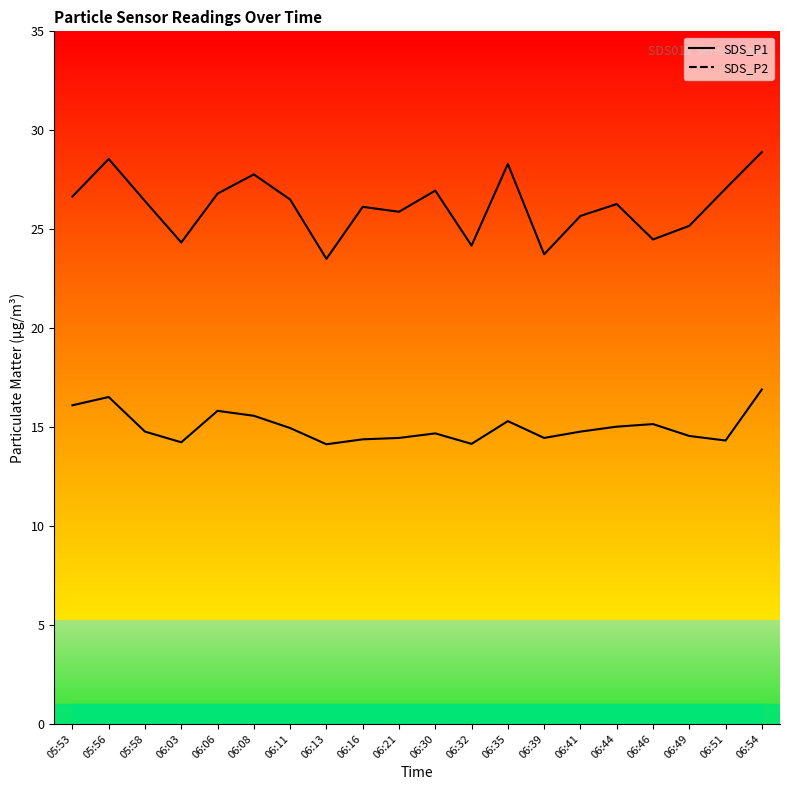

The SDS_P1 series shows 37.8 at 06:30. True or false?

False